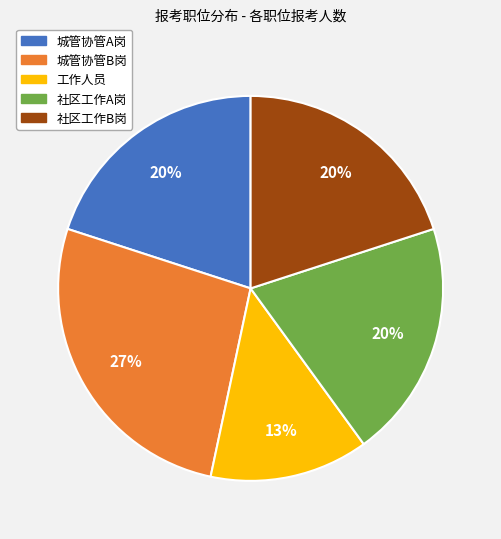

Count the number of slices in the pie.

5